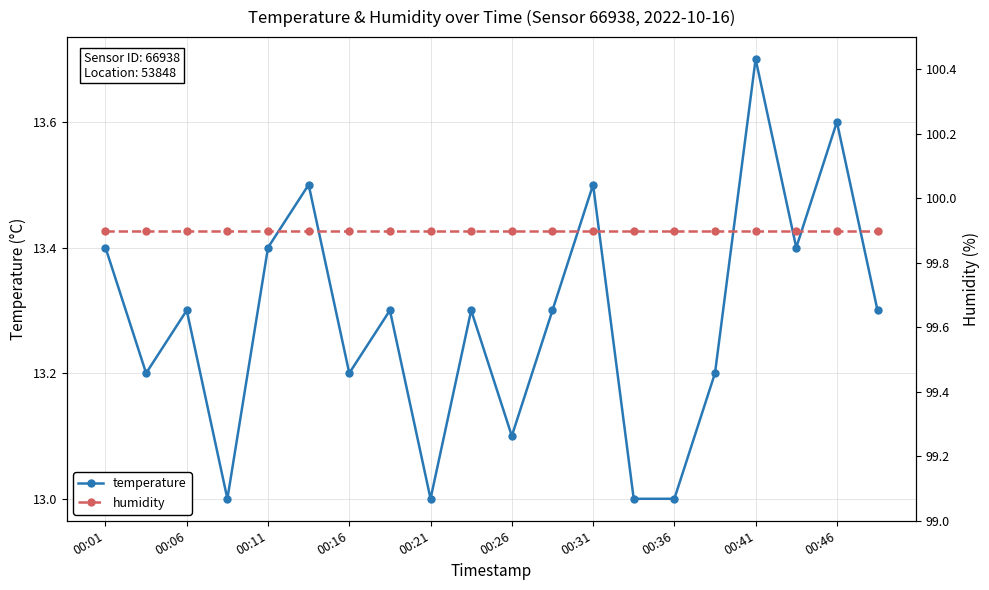

True or false: temperature has more than 1 points higher than both neighbors.

True